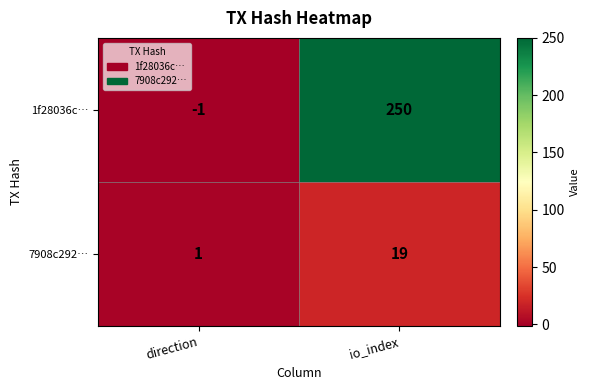

The 7908c292… series shows 19 at io_index. True or false?

True